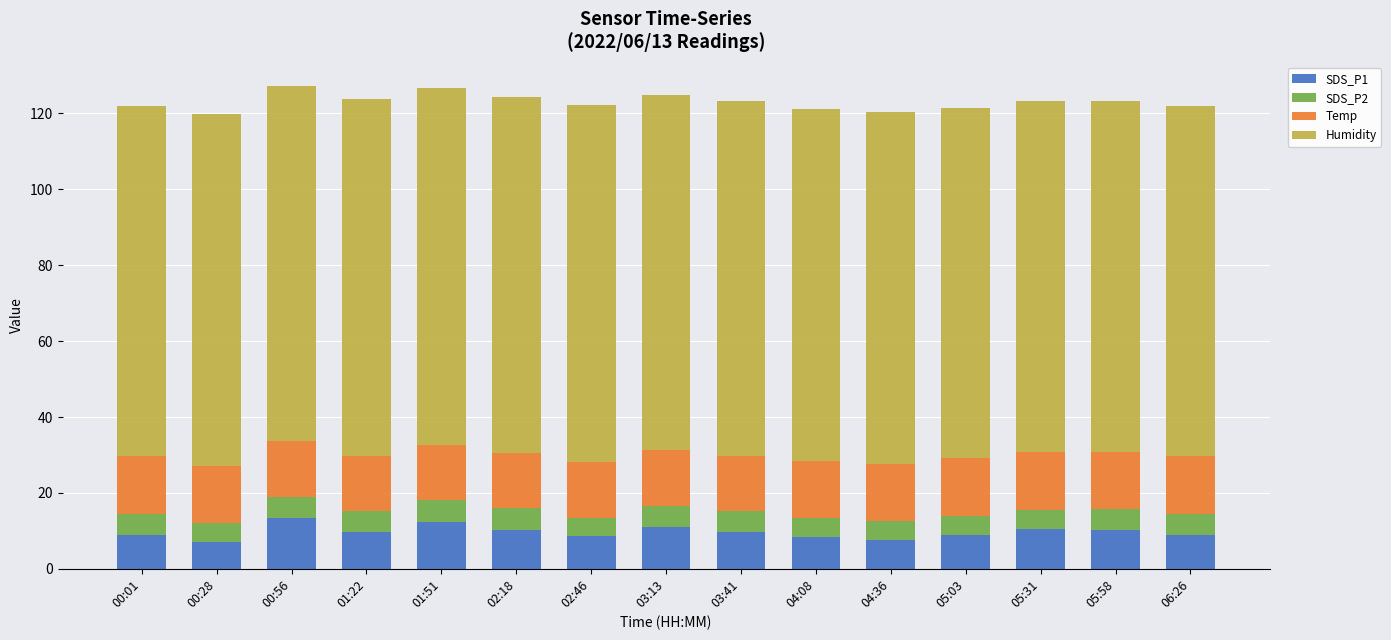

What is the total value across all series at 03:41?

123.4